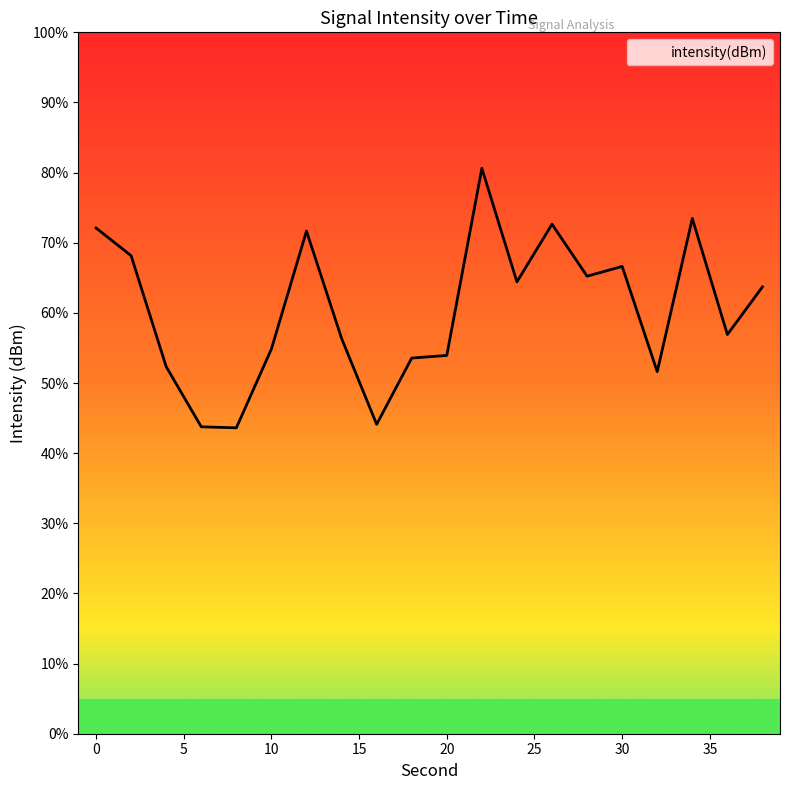

Reading right to left, extract all data points from this chart.

38=-123.1	36=-126.5	34=-118.3	32=-129.2	30=-121.7	28=-122.4	26=-118.7	24=-122.8	22=-114.7	20=-128.0	18=-128.2	16=-132.9	14=-126.8	12=-119.2	10=-127.6	8=-133.2	6=-133.1	4=-128.8	2=-120.9	0=-118.9